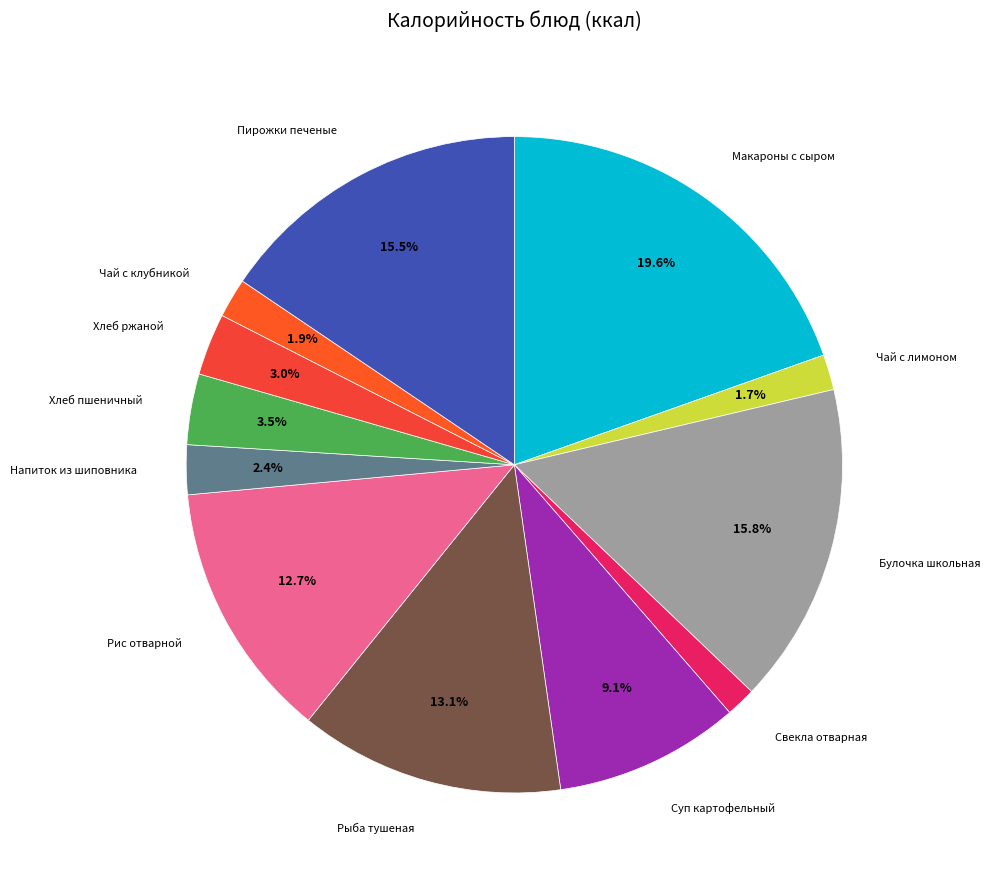

Rank the categories by value from highest to lowest.

Макаронные изделия, запеченные с сыром, Булочка школьная, Пирожки печеные из сдобного теста, Рыба, тушеная в томатном соусе с овощами, Рис отварной, Суп картофельный с клецками, Хлеб пшеничный витаминизированный, Хлеб ржаной, Напиток из шиповника, Чай с клубникой и сахаром, Чай с лимоном и сахаром, Свекла отварная